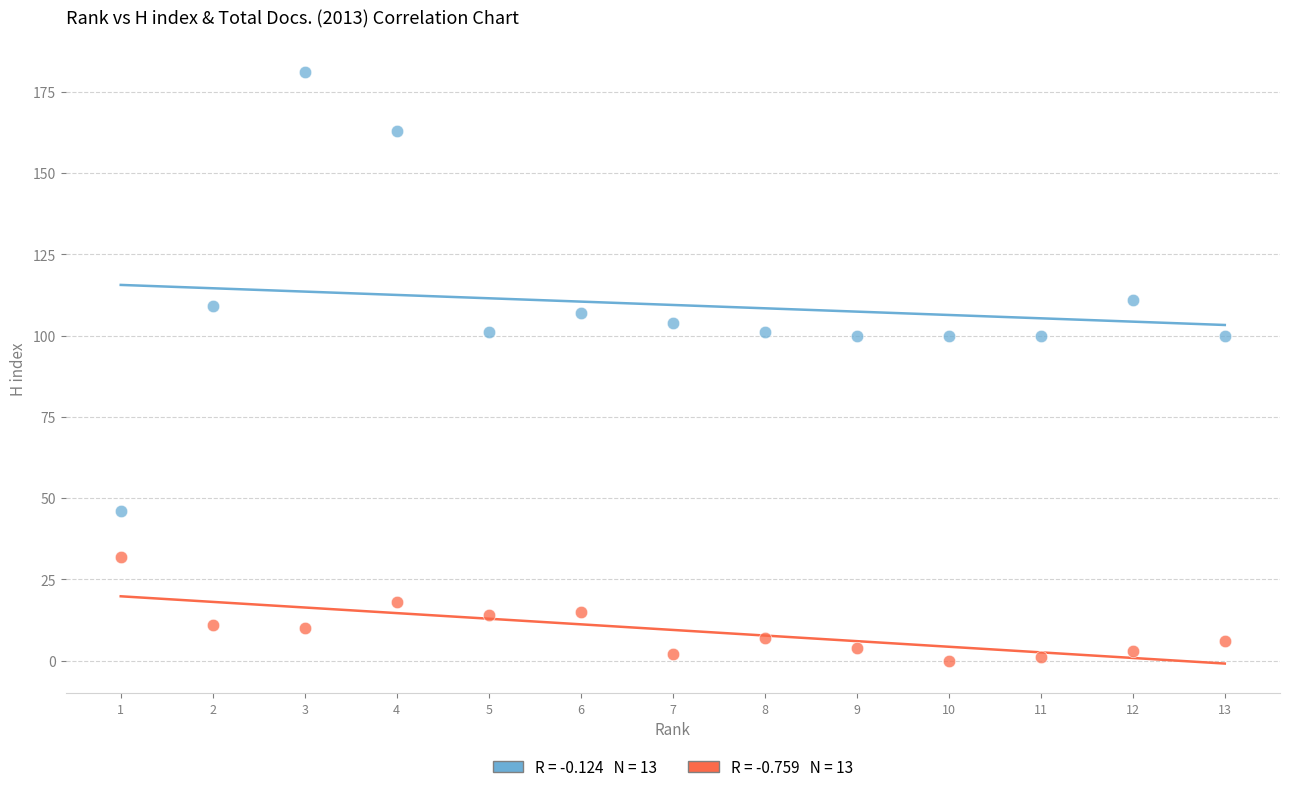

Across all data points, what is the range of Y values (max minus min)?

181